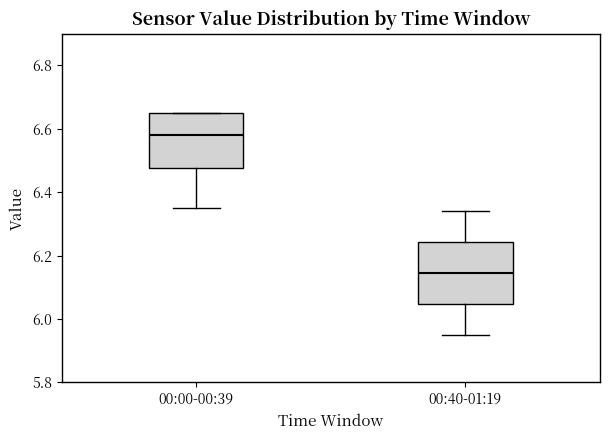

Where is the lower edge of the box for 00:00-00:39 on the y-axis? The values are not printed on the chart, so give them approximately, as read against the axis.

6.48